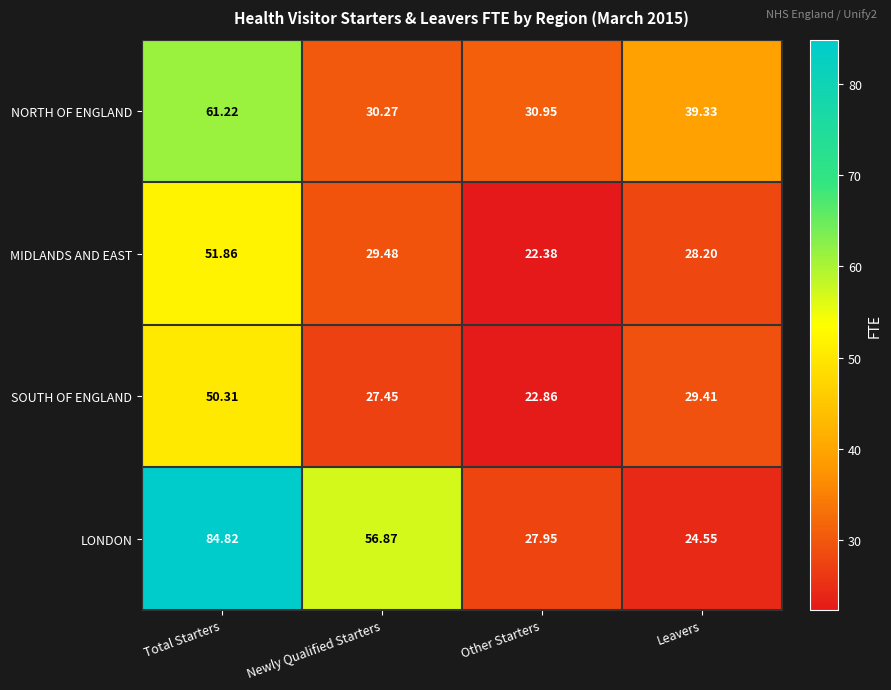

Which category has the lowest value across all series?

Other Starters